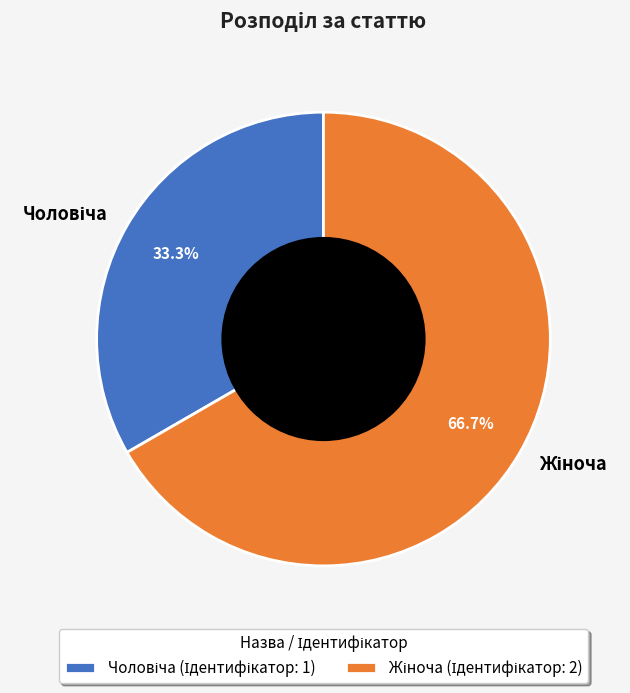

Is there any slice that represents more than half of the pie?

Yes